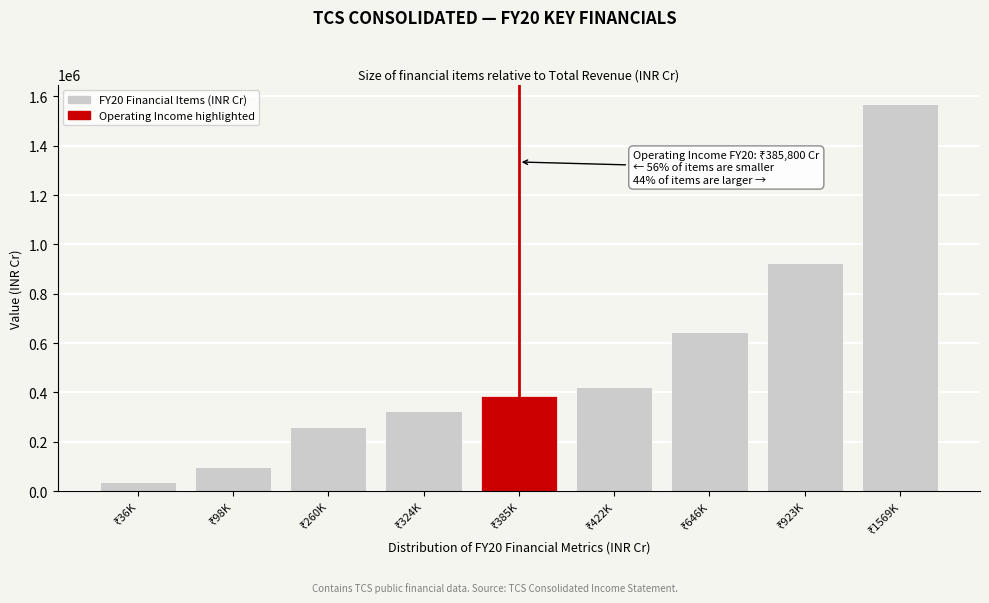

Reading right to left, extract all data points from this chart.

1569490	923220	646270	422480	385800	324470	260470	98010	36680